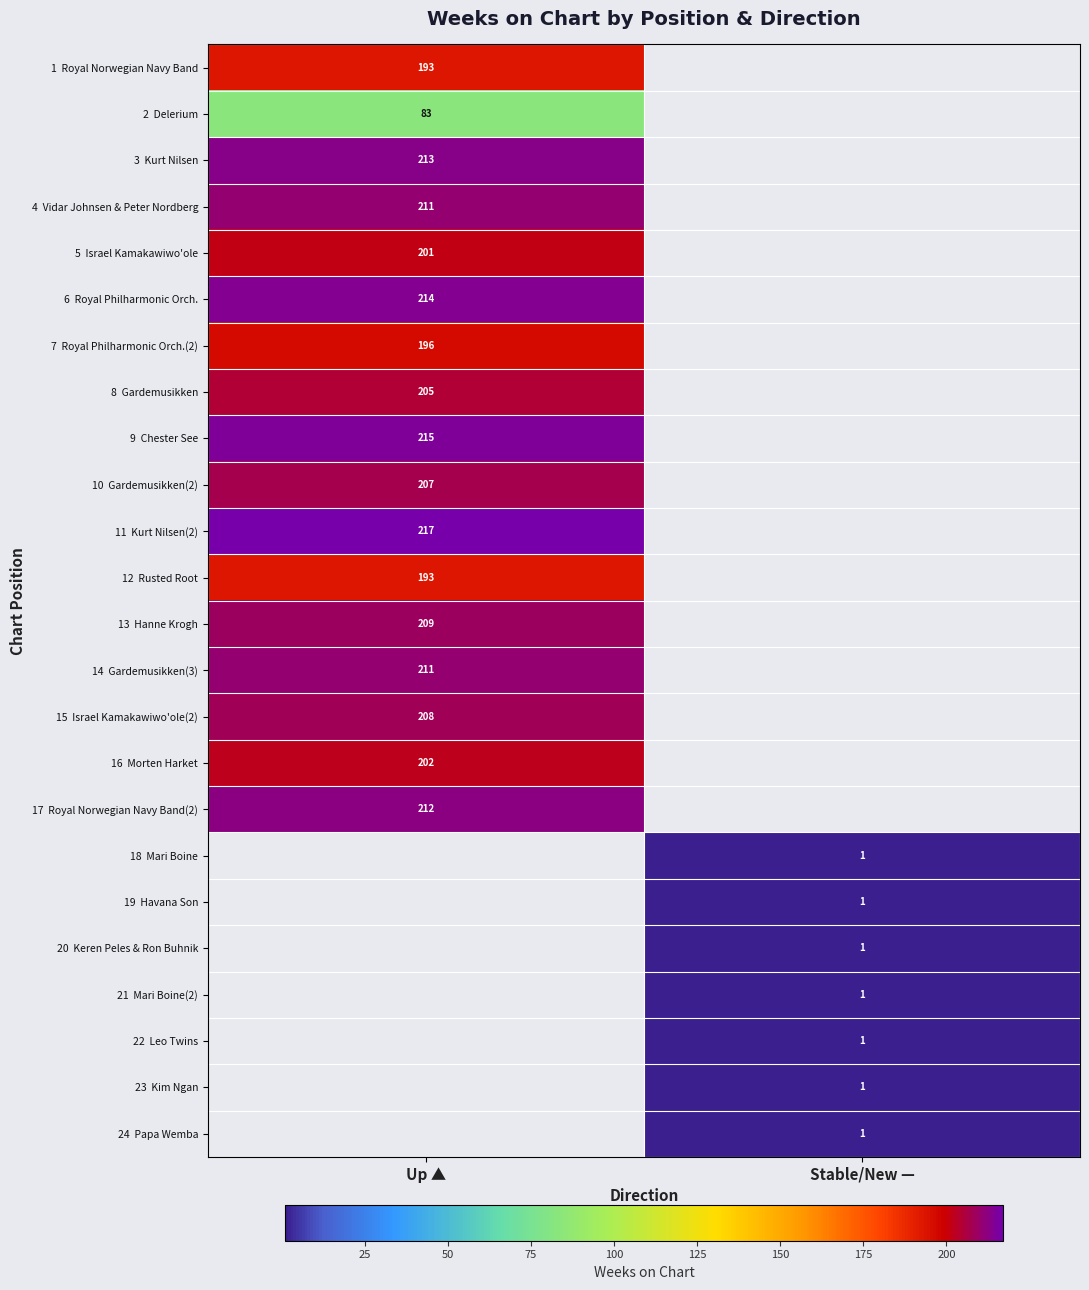

The 3 Kurt Nilsen series shows 213.0 at Up ▲. True or false?

True